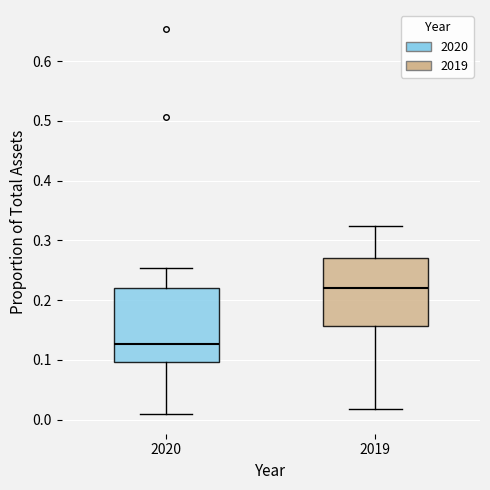

Reading left to right, read every box against the y-axis: the position of its median line, the range the box covers, and the ends of its whiskers. The values are not printed on the chart, so give them approximately, as read against the axis.

2020: median 0.13, box 0.10 to 0.22, whiskers 0.01 to 0.25
2019: median 0.22, box 0.16 to 0.27, whiskers 0.02 to 0.32